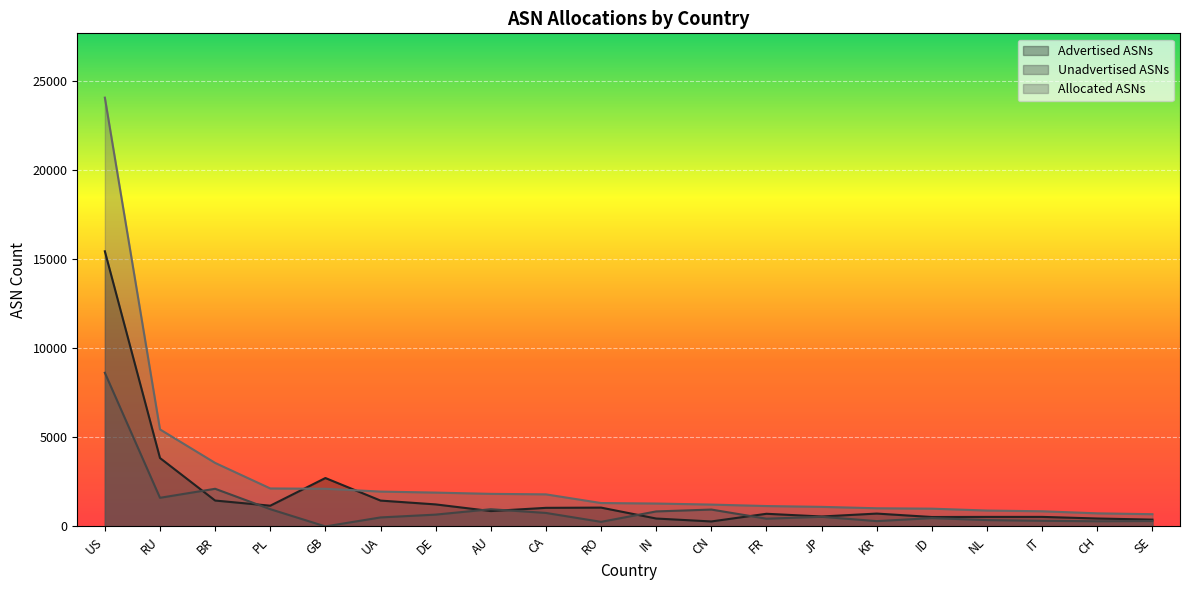

Which series has the largest total across all categories?

Allocated ASNs